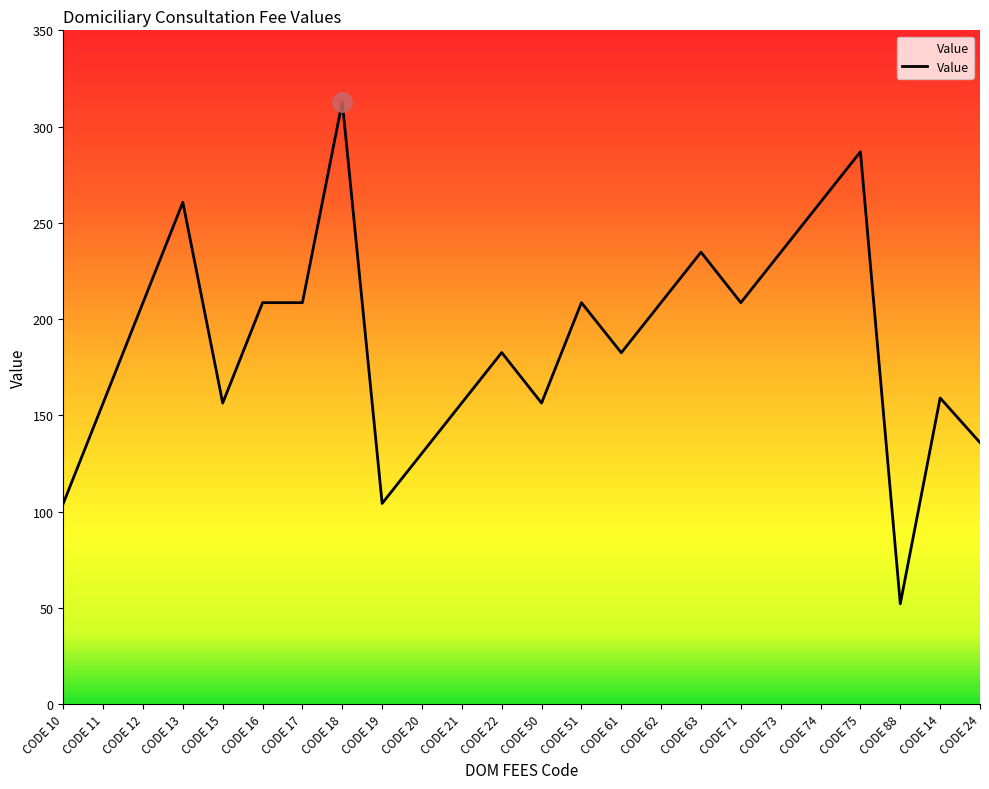

What is the minimum value shown in the chart?

52.1